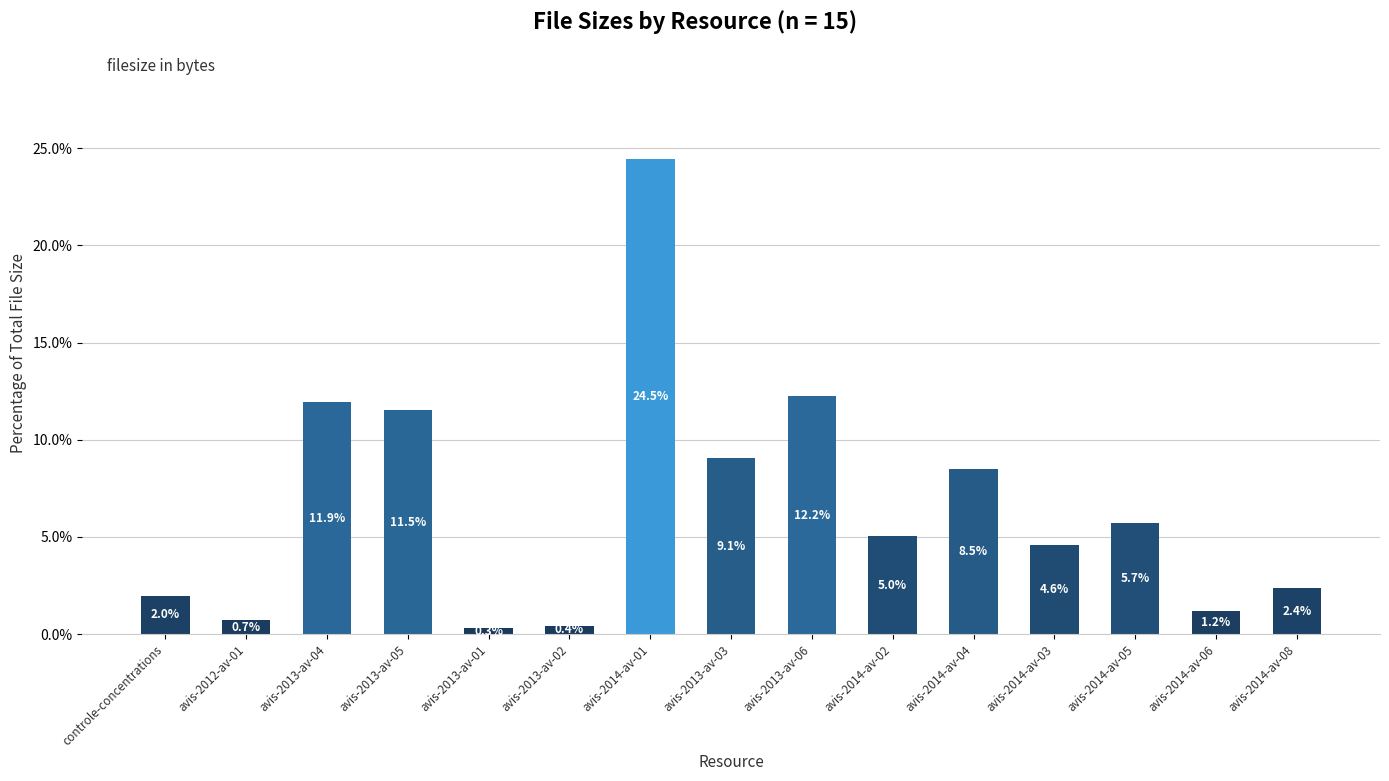

Approximately how many times larger is the value at avis-2013-av-02 compared to avis-2014-av-03?

0.1